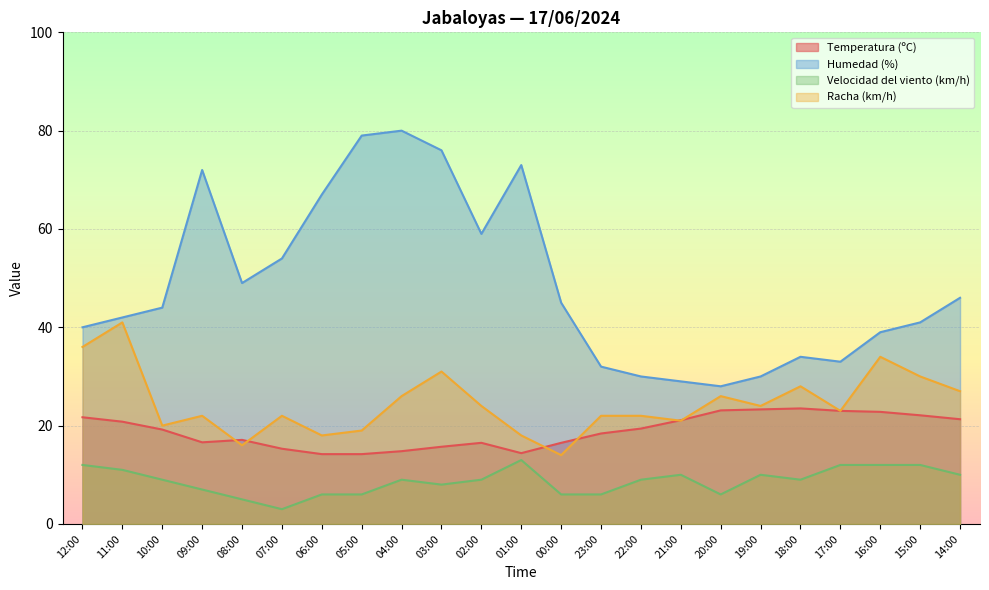

What is the label of the 23rd point from the right?

12:00